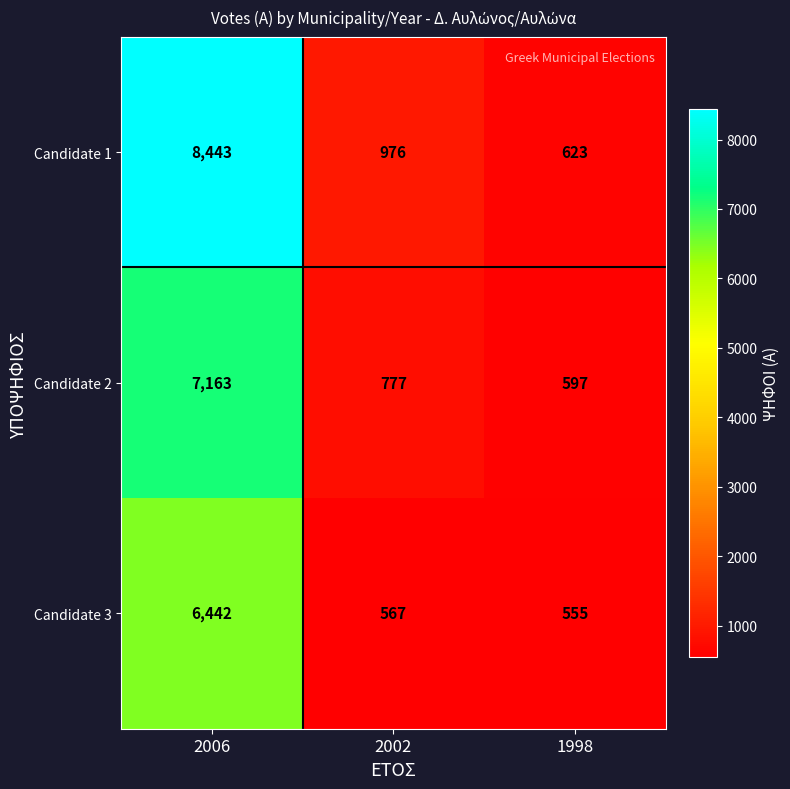

What value does the Candidate 2 series have at 2006, to the nearest 50?

7150